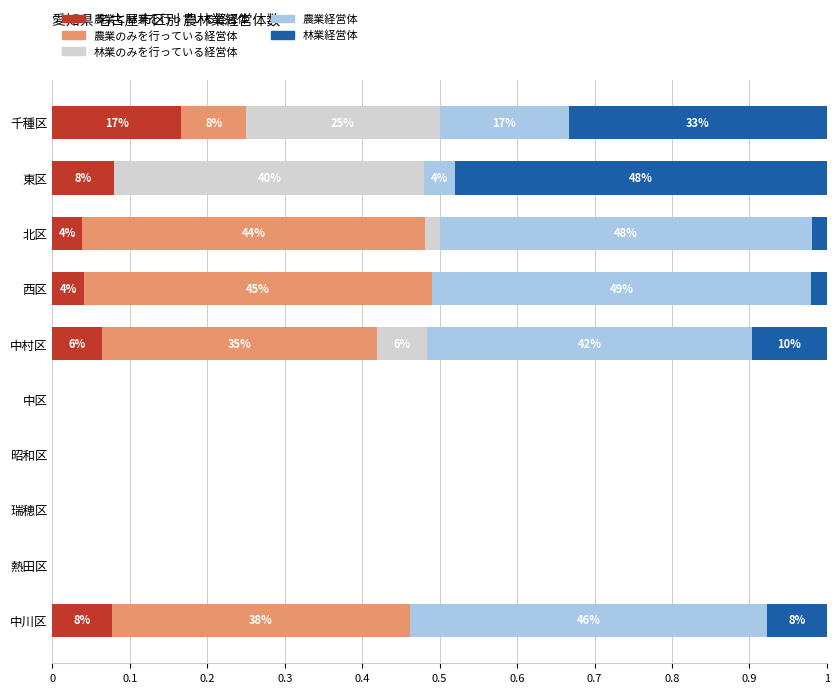

The value of 農業と林業を行っている経営体 at 西区 is 0.0. True or false?

True